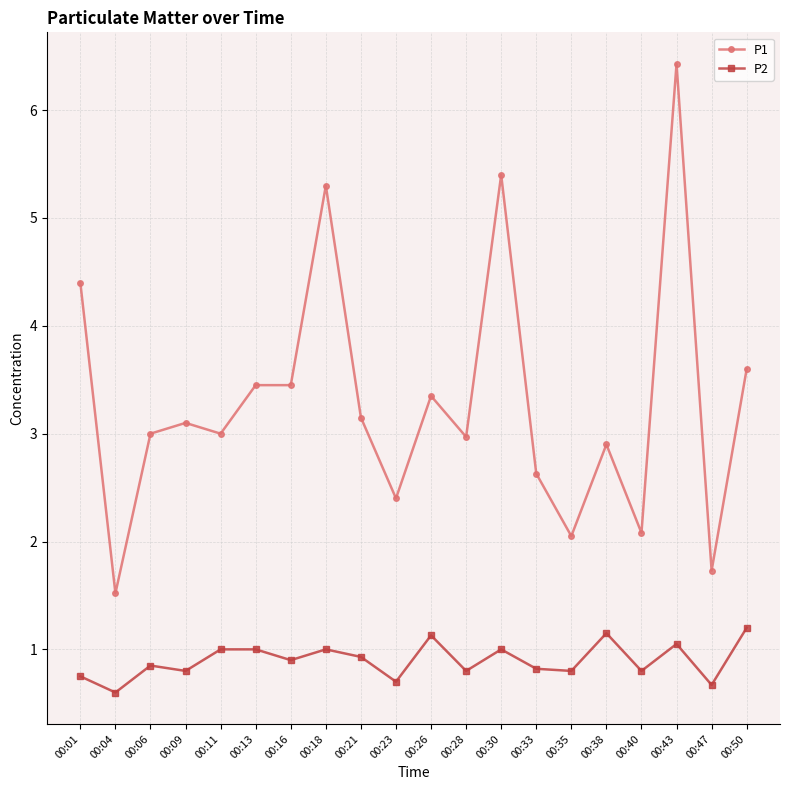

What is the value of the P2 point at the 8th from the left?

1.0